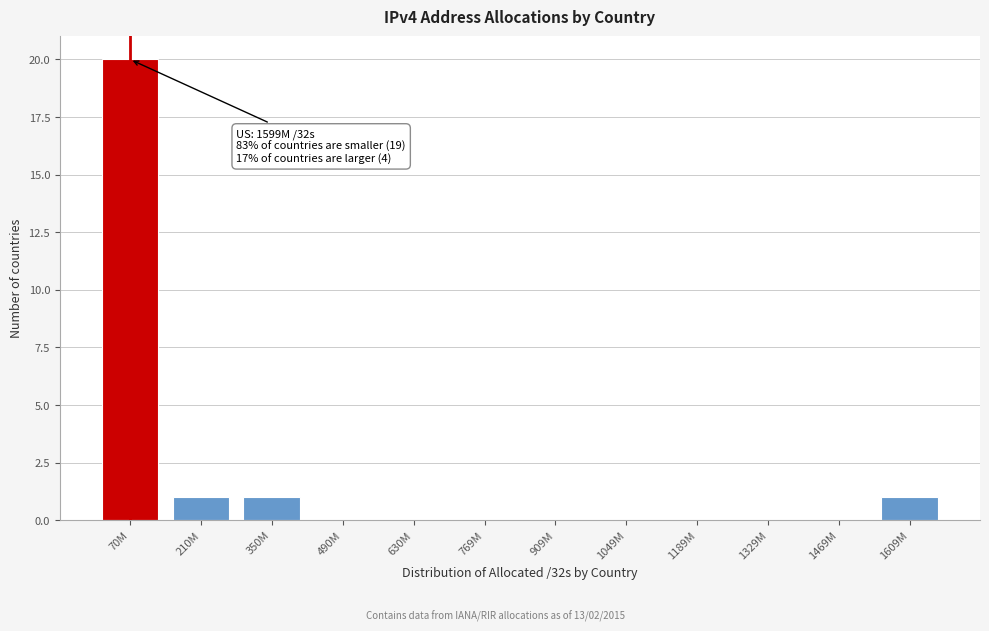

Reading right to left, extract all data points from this chart.

1609M=1	1469M=0	1329M=0	1189M=0	1049M=0	909M=0	769M=0	630M=0	490M=0	350M=1	210M=1	70M=20